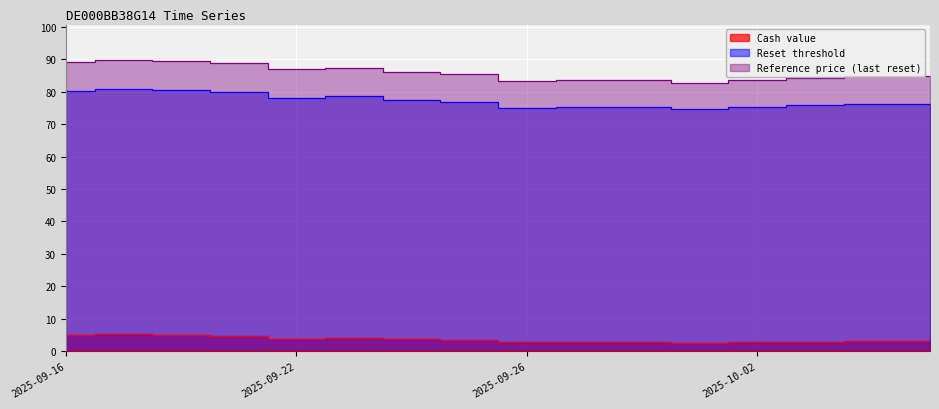

Between 2025-09-16 and 2025-09-23, which series saw the biggest shift?

Reference price (last reset)